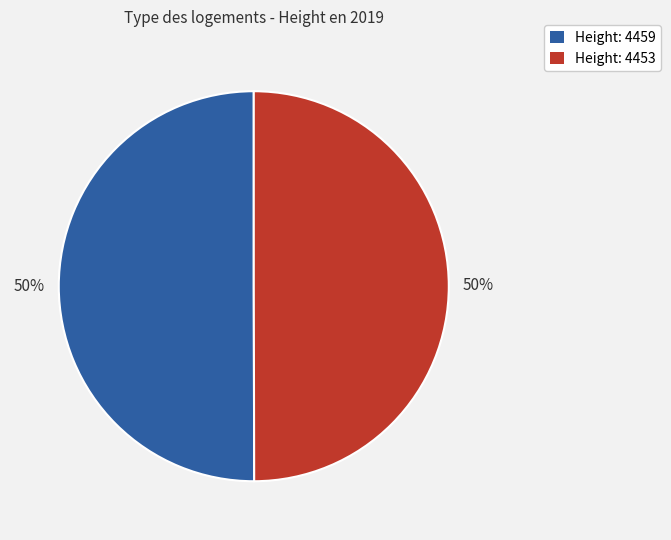

To the nearest percent, what is the average slice percentage?

50%